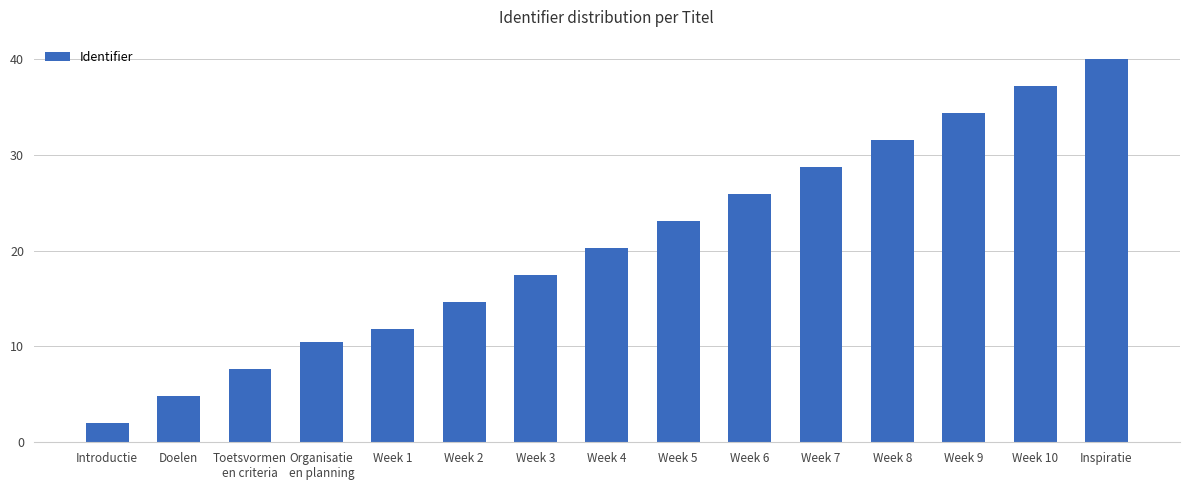

List the labels in order of value, smallest first.

Introductie, Doelen, Toetsvormen
en criteria, Organisatie
en planning, Week 1, Week 2, Week 3, Week 4, Week 5, Week 6, Week 7, Week 8, Week 9, Week 10, Inspiratie